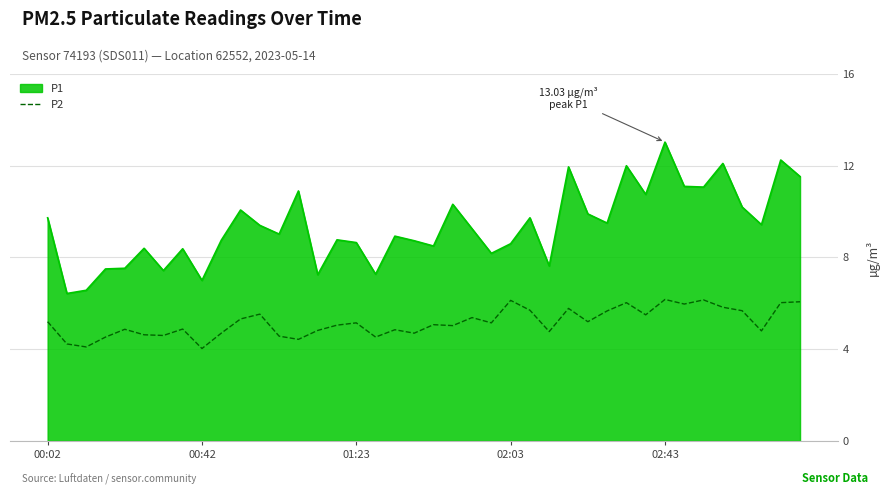

List the series in order of their peak value, lowest first.

P2, P1